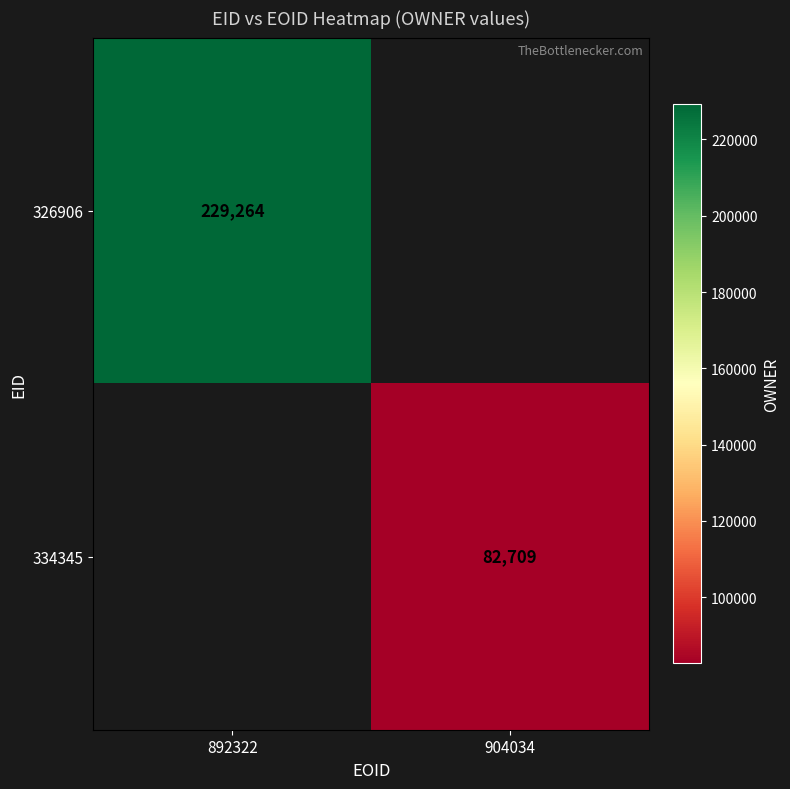

What is the minimum value shown in the chart?

82709.0